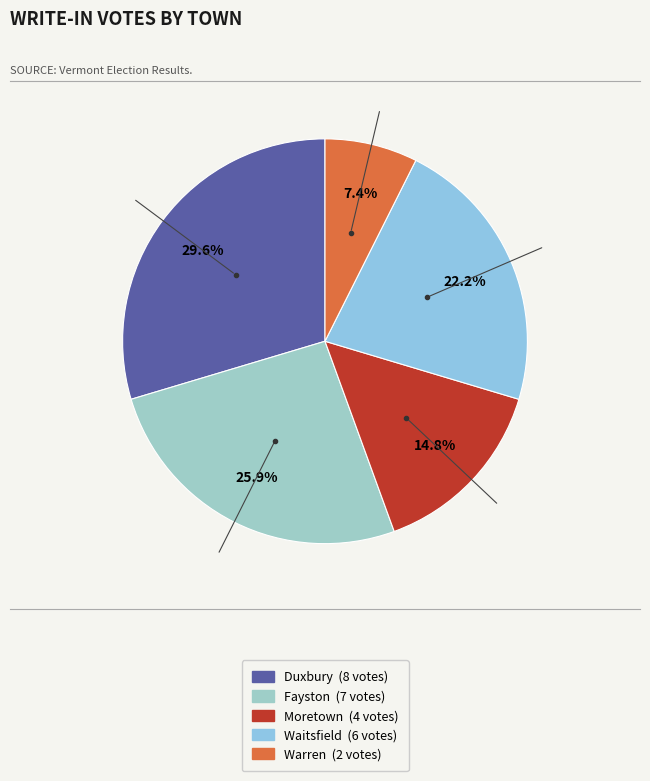

Between Moretown and Duxbury, which is larger?

Duxbury